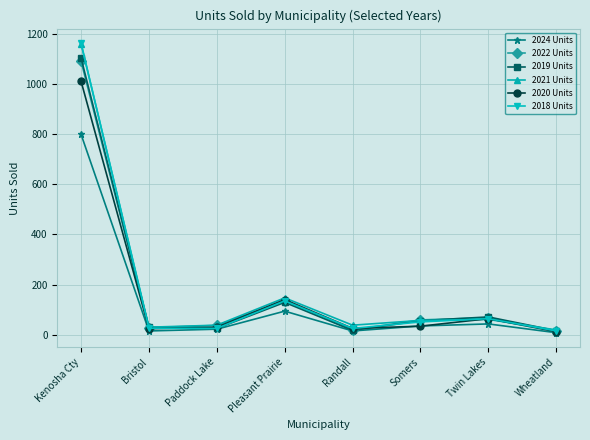

At which label is 2022 Units closest to 553?

Pleasant Prairie